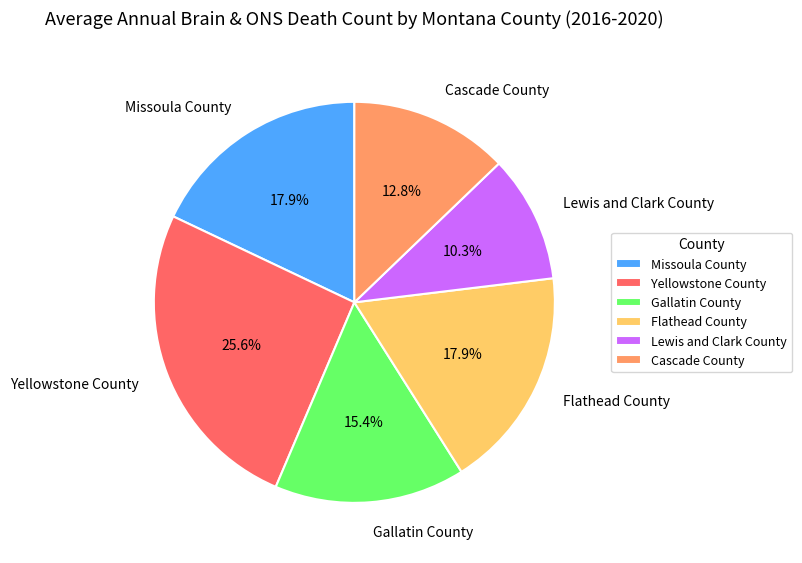

Does Gallatin County represent more than half of the total?

No